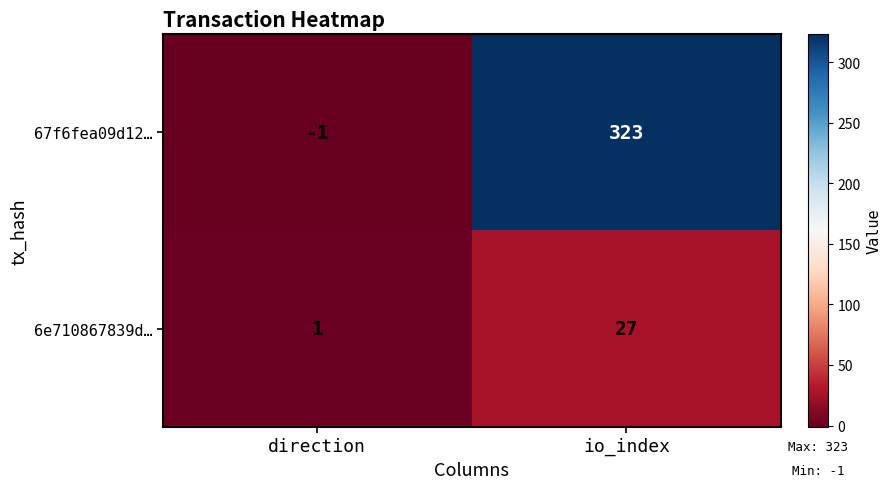

Is it true that 67f6fea09d12… equals 491 at io_index?

False